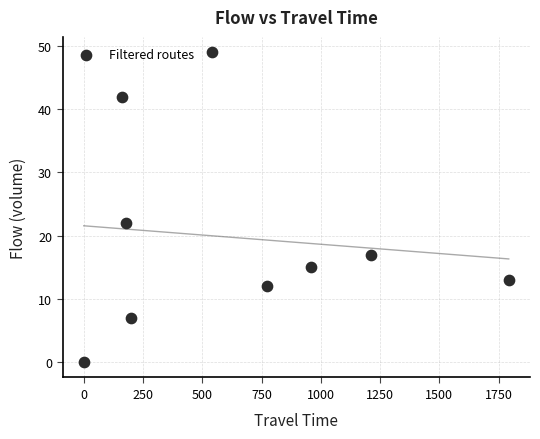

What Y value in the scatter plot is closest to 24?

22